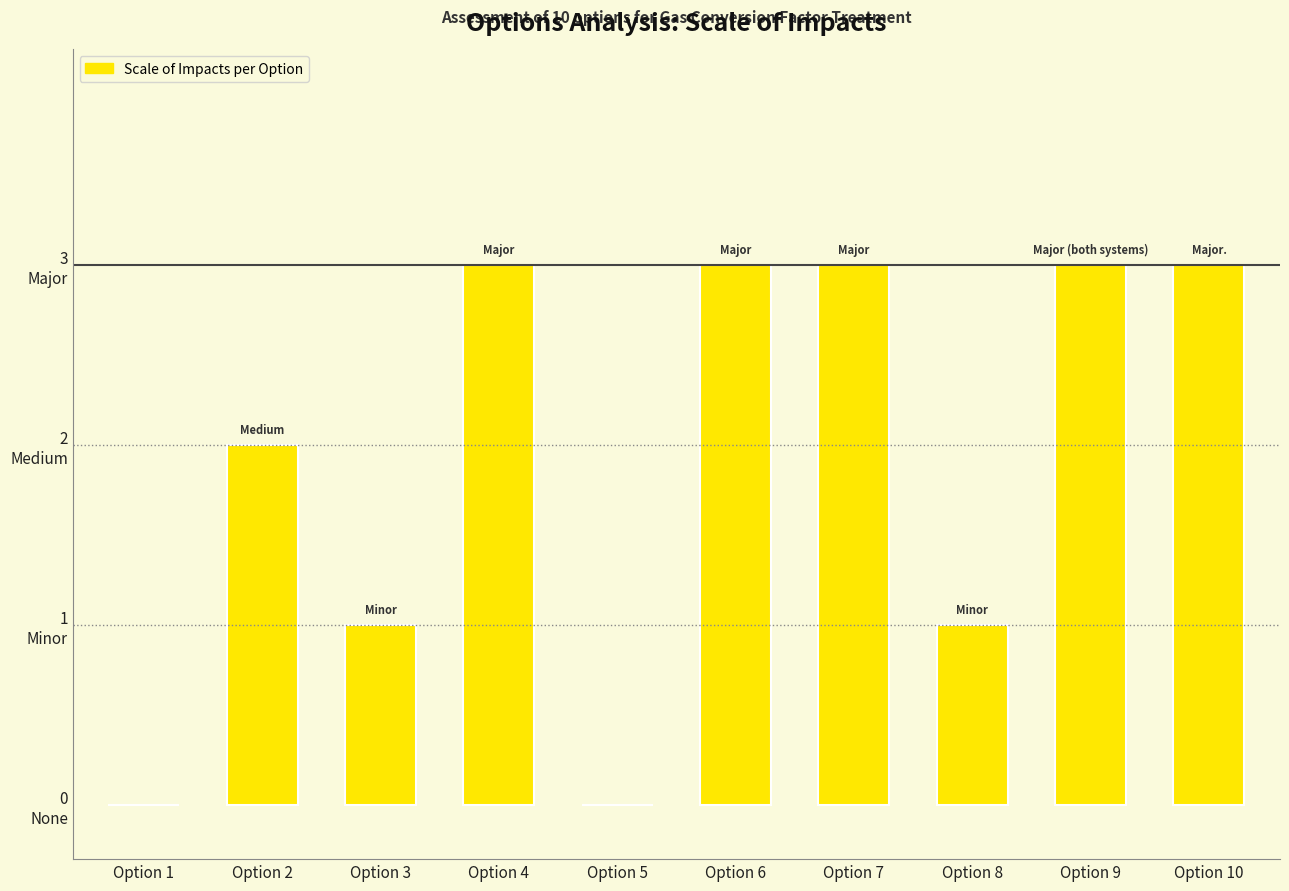

Count the number of categories in the chart.

10